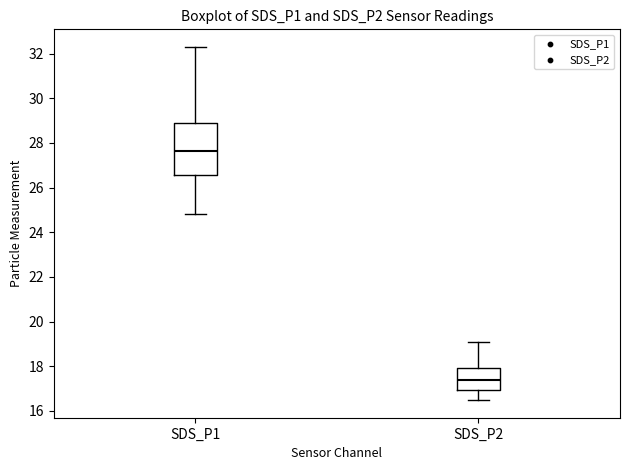

Which box is the tallest, from its lower edge to its upper edge?

SDS_P1